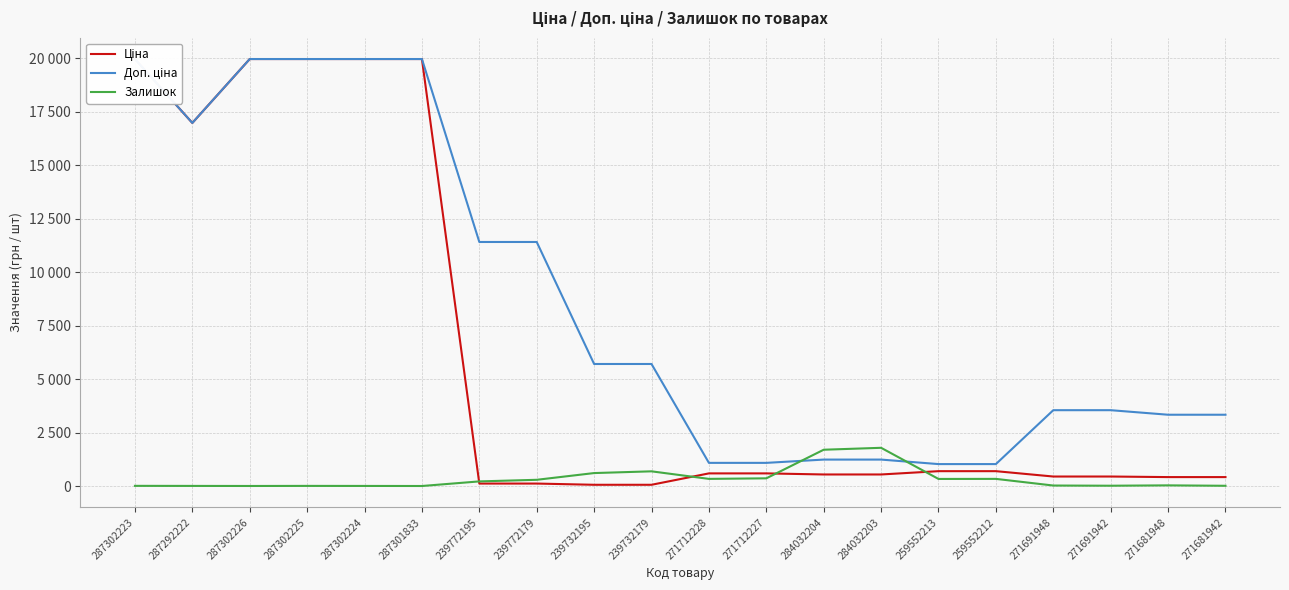

How many data points in Ціна are above 589?

10